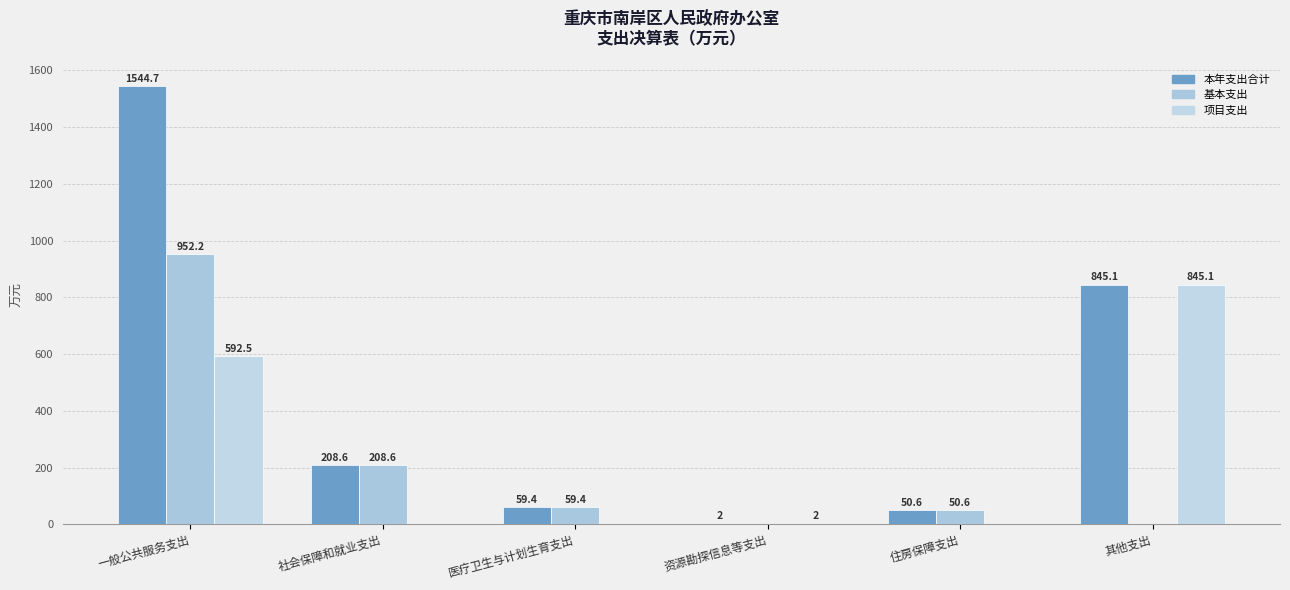

Reading left to right, what are all the values shown in this chart?

本年支出合计: 1544.7	208.6	59.4	2.0	50.6	845.1
基本支出: 952.2	208.6	59.4	0.0	50.6	0.0
项目支出: 592.5	0.0	0.0	2.0	0.0	845.1